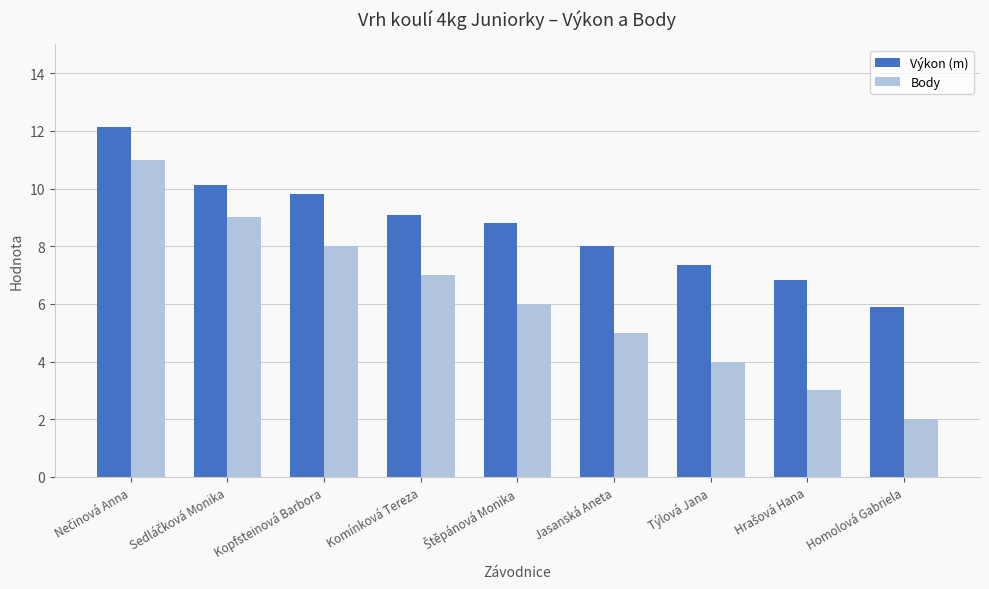

How many bars are there in each group?

2